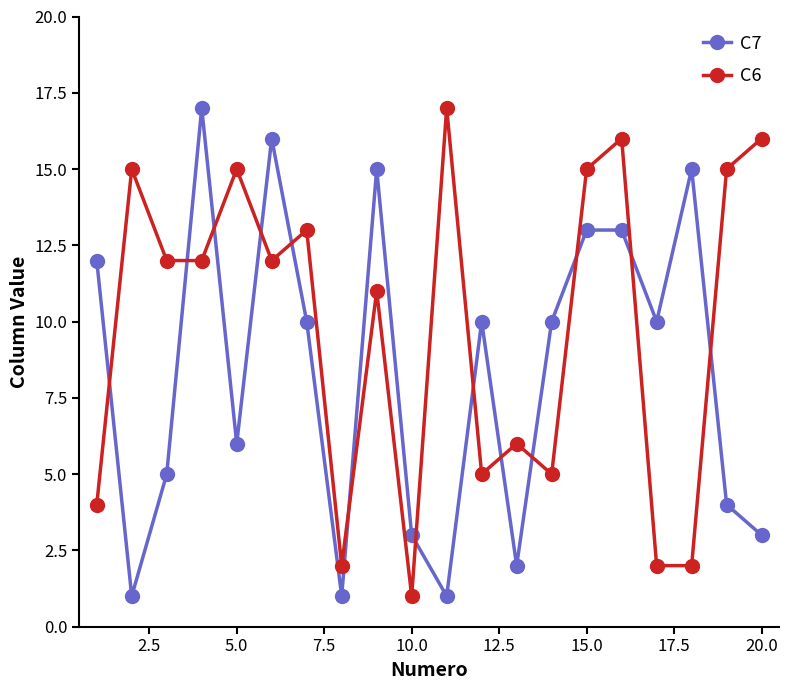

Which series has the largest total across all categories?

C6